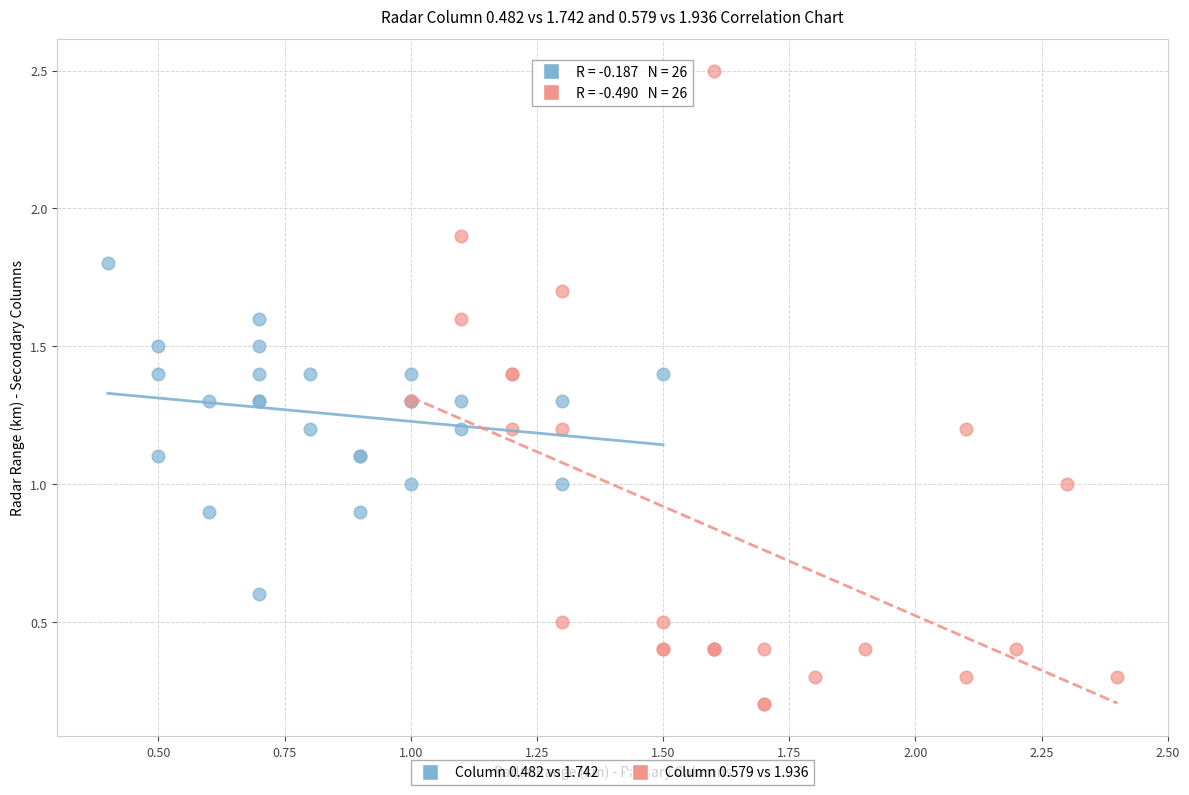

Which series has the largest Y range (max minus min)?

Column 0.579 vs 1.936